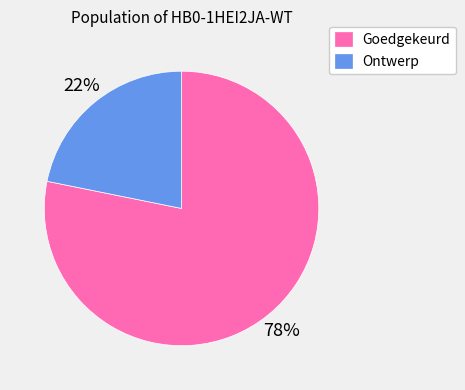

The Ontwerp slice represents 29% of the pie. True or false?

False